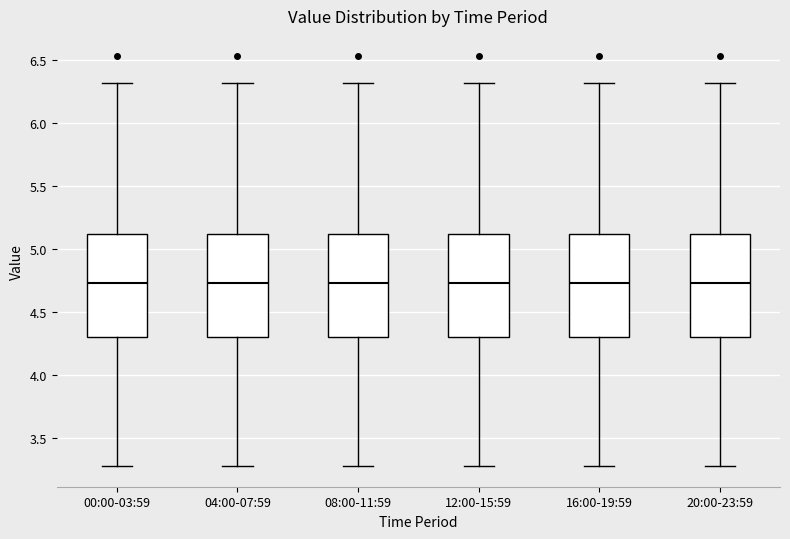

Where is the upper edge of the box for 16:00-19:59 on the y-axis? The values are not printed on the chart, so give them approximately, as read against the axis.

5.15